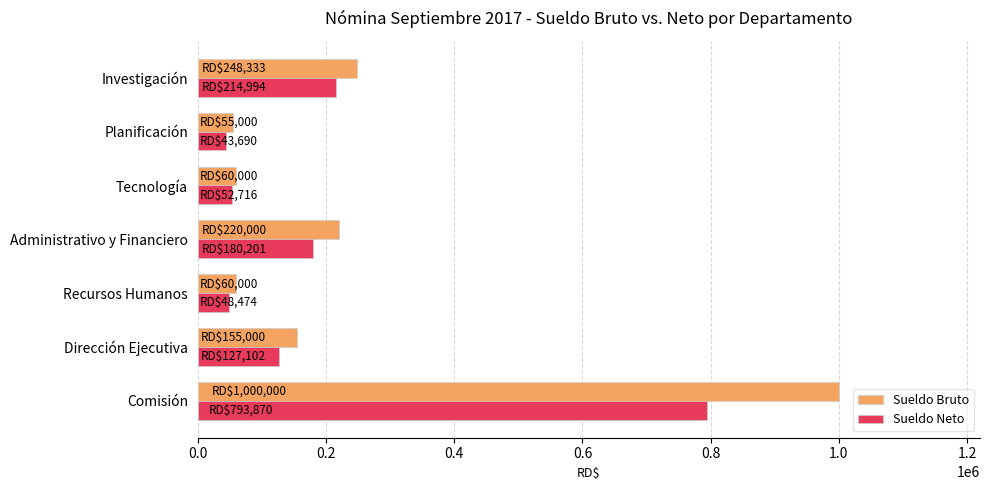

What is the total value across all series at Investigación?

463327.1